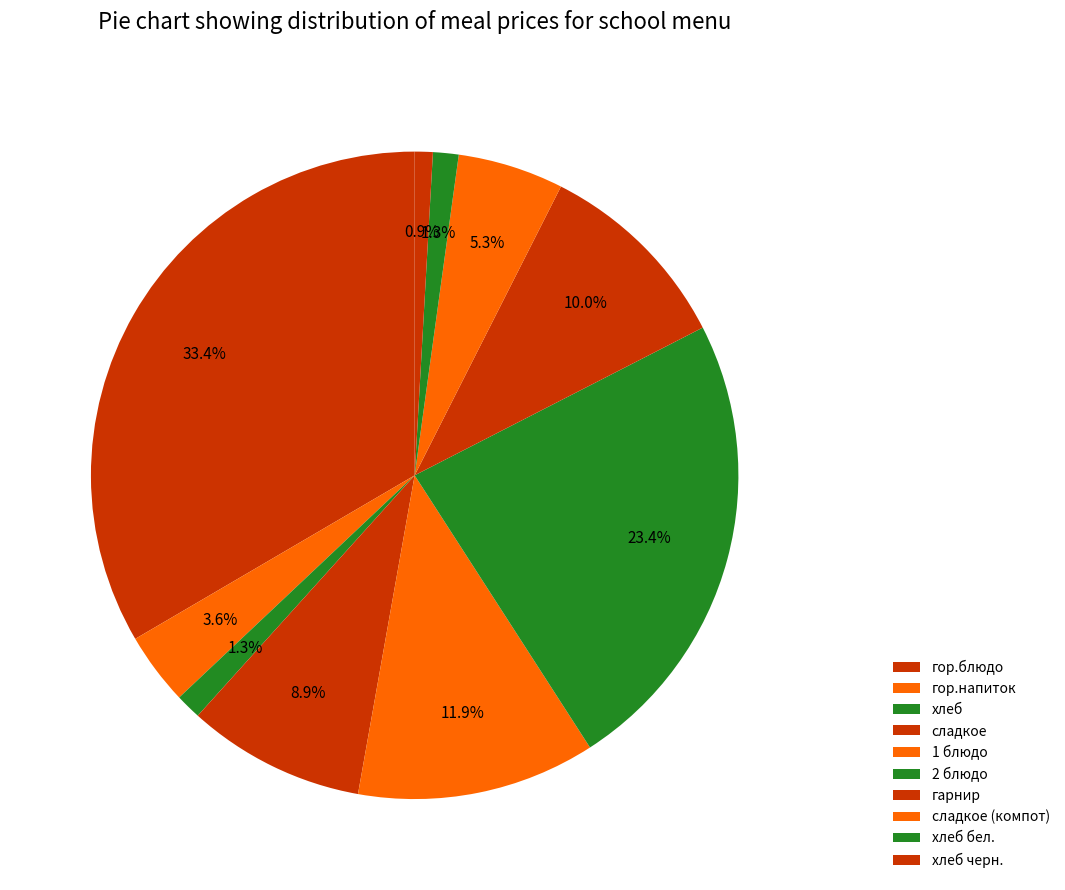

What is the largest slice in the pie chart?

гор.блюдо